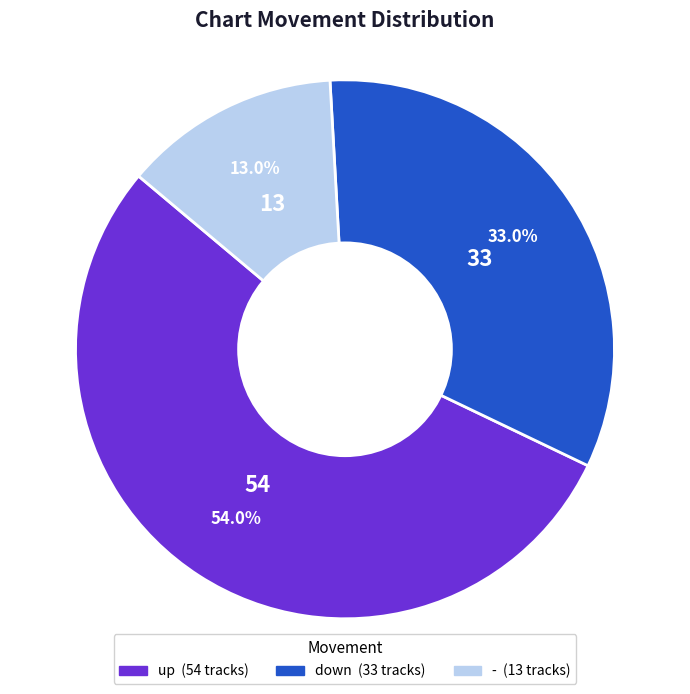

Which category has the smallest portion of the pie?

-